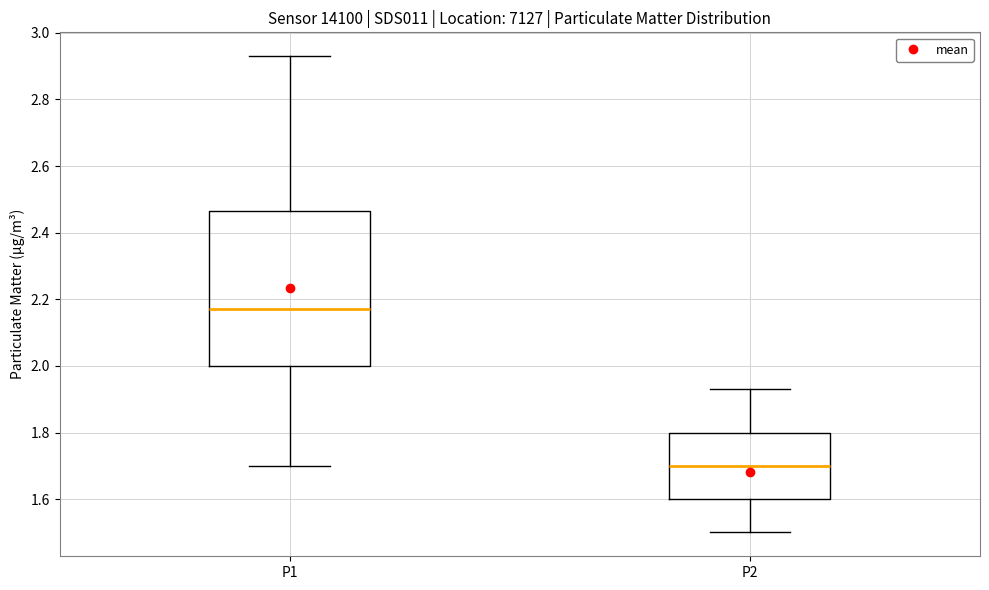

Which box is the tallest, from its lower edge to its upper edge?

P1